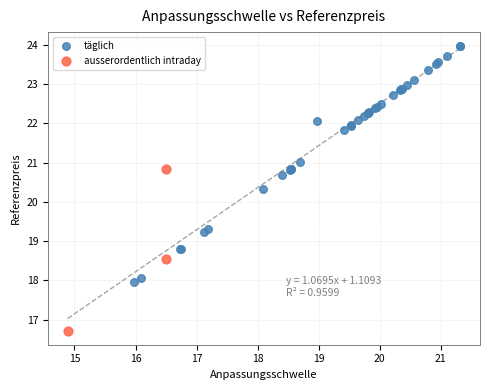

Which series has the largest Y range (max minus min)?

täglich